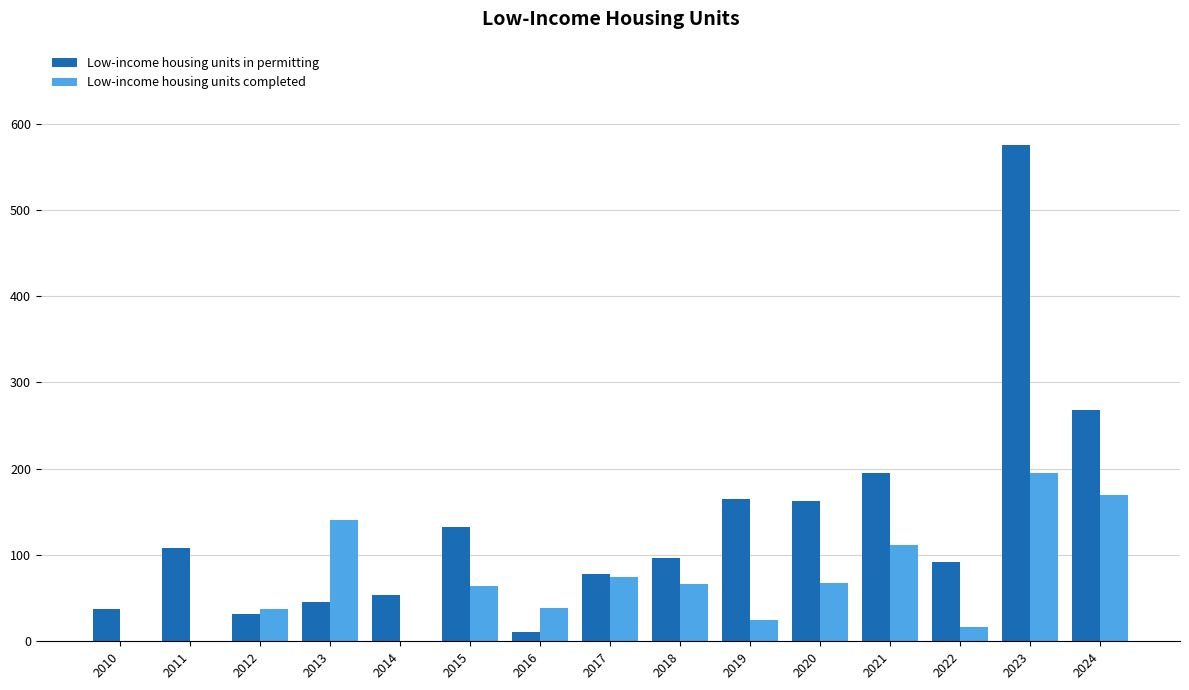

Which series changed the most between 2011 and 2020?

Low-income housing units completed